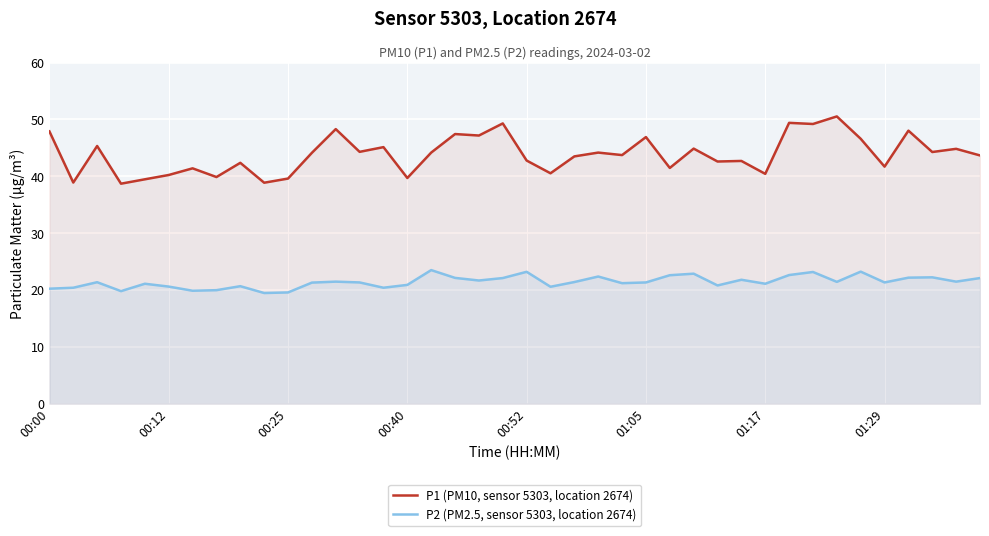

What is the greatest value displayed?

50.5